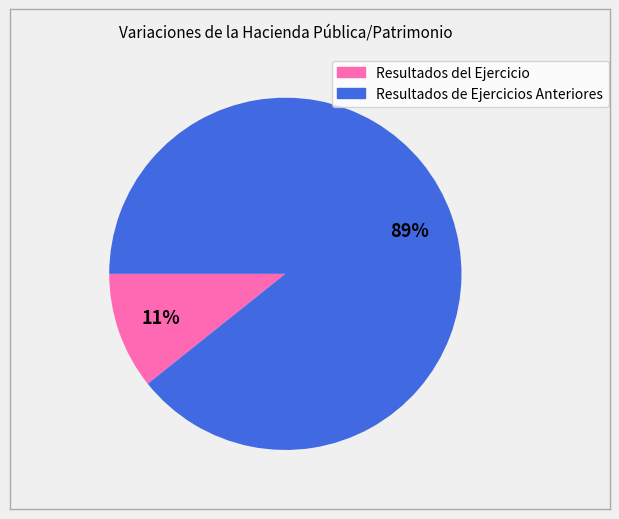

Is the sum of Resultados del Ejercicio and Resultados de Ejercicios Anteriores greater than half?

Yes